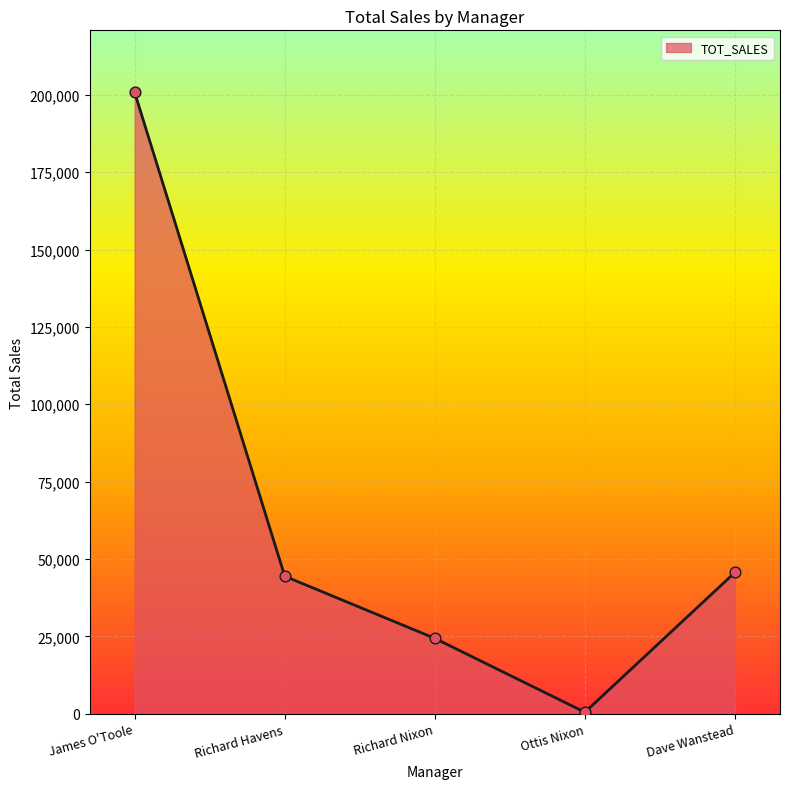

Which has a higher value, James O'Toole or Ottis Nixon?

James O'Toole